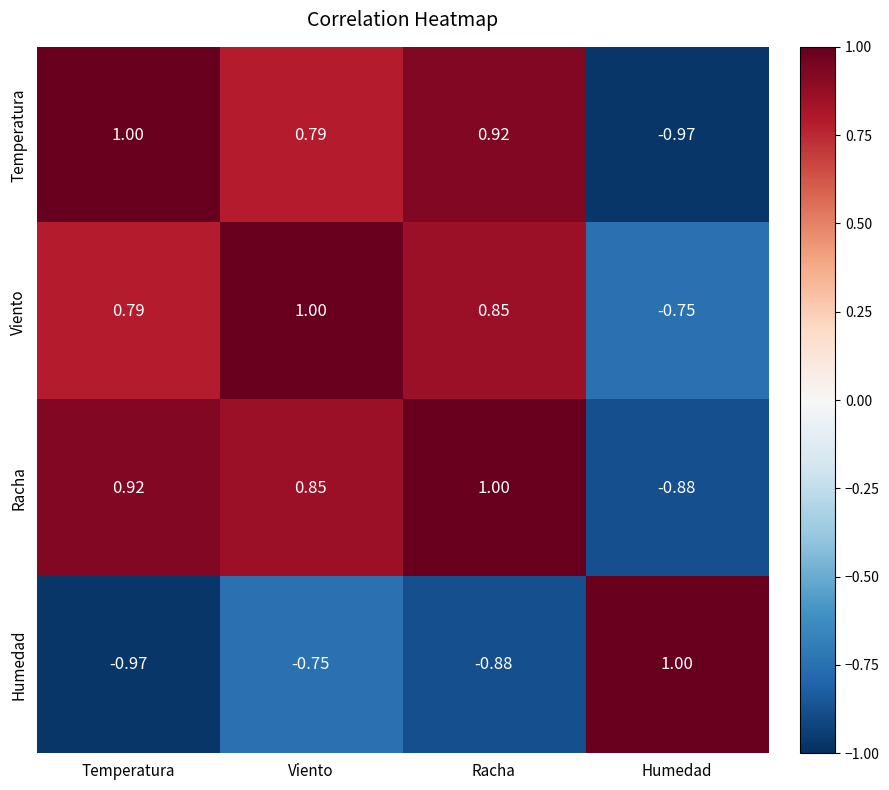

How many data points in Temperatura are less than 0?

1